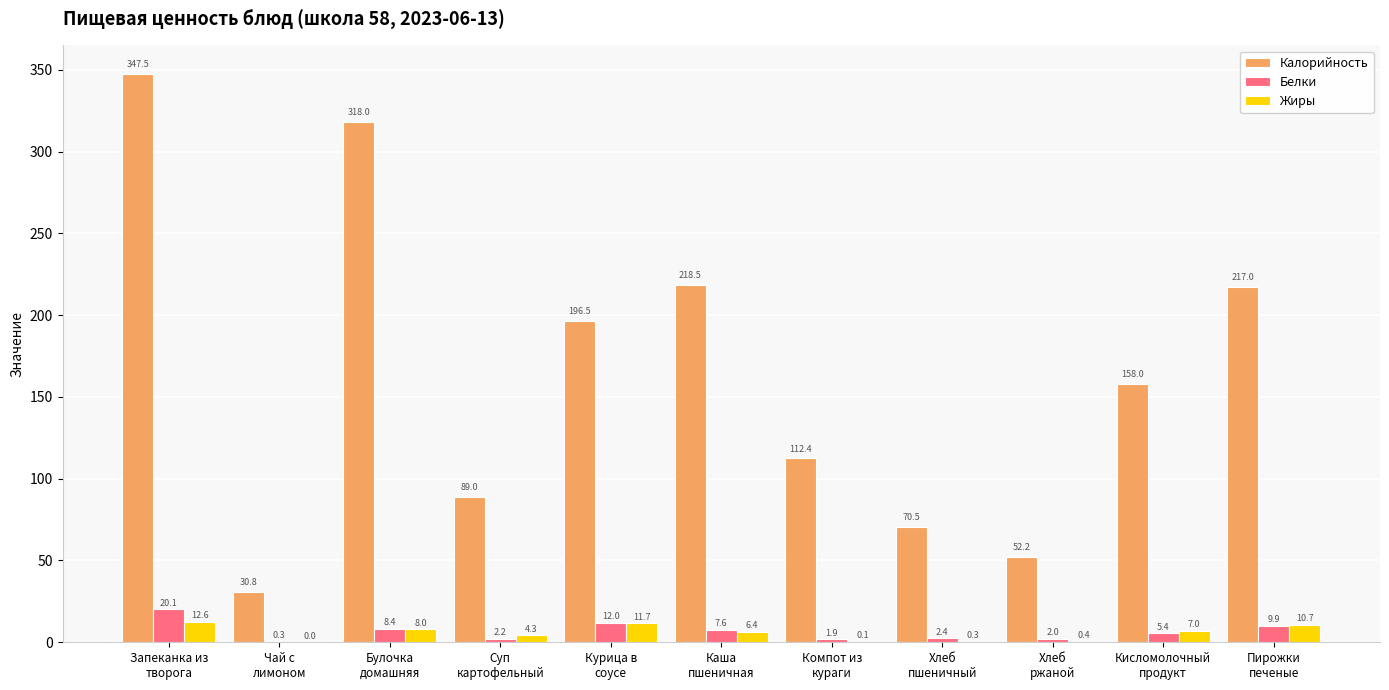

How many values in the Жиры series exceed 6?

6